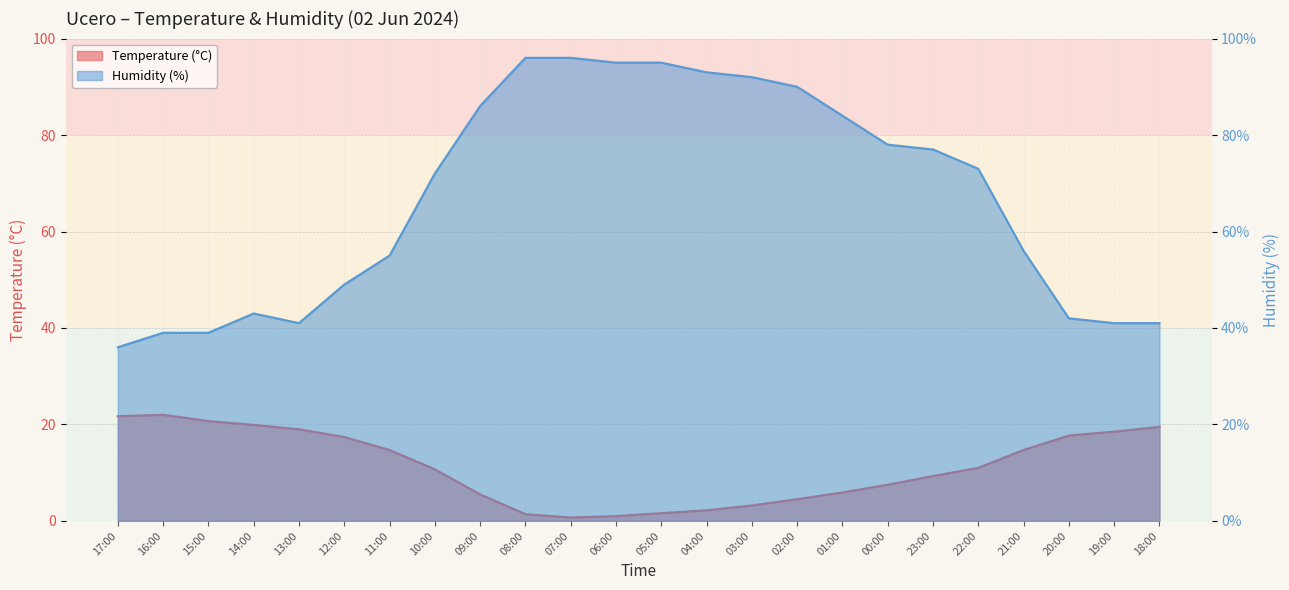

What position from the right is 16:00?

23